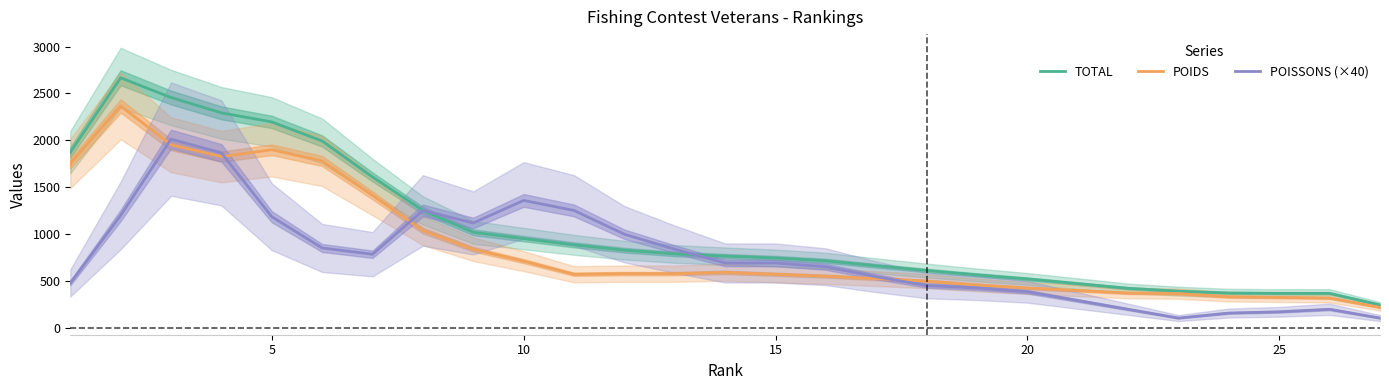

What is the highest value of the POIDS series?

2366.7